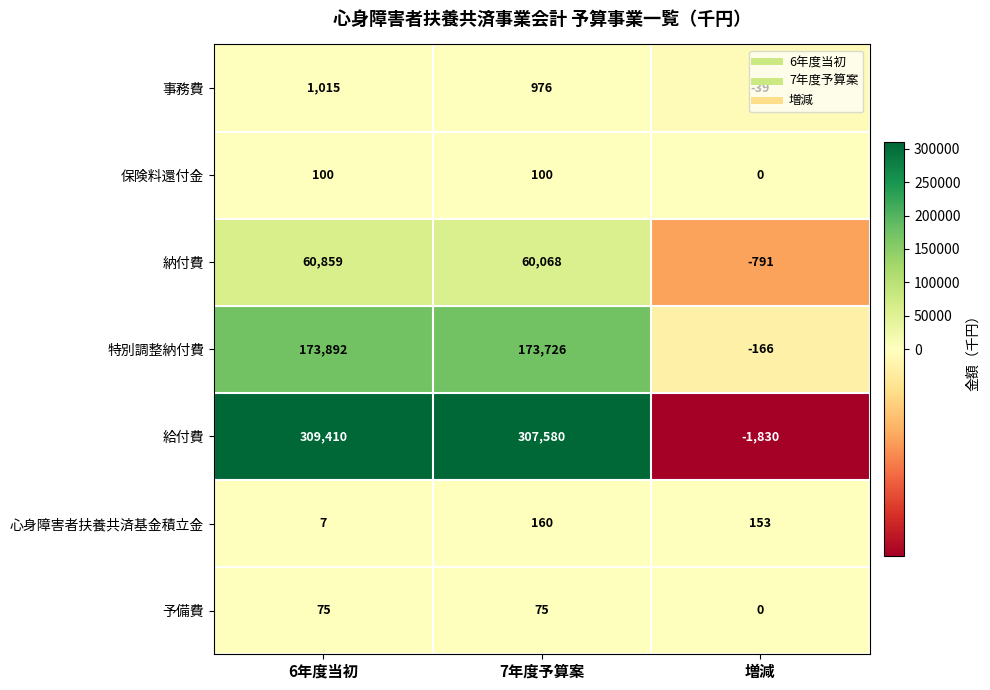

How many negative values does the 事務費 series have?

1